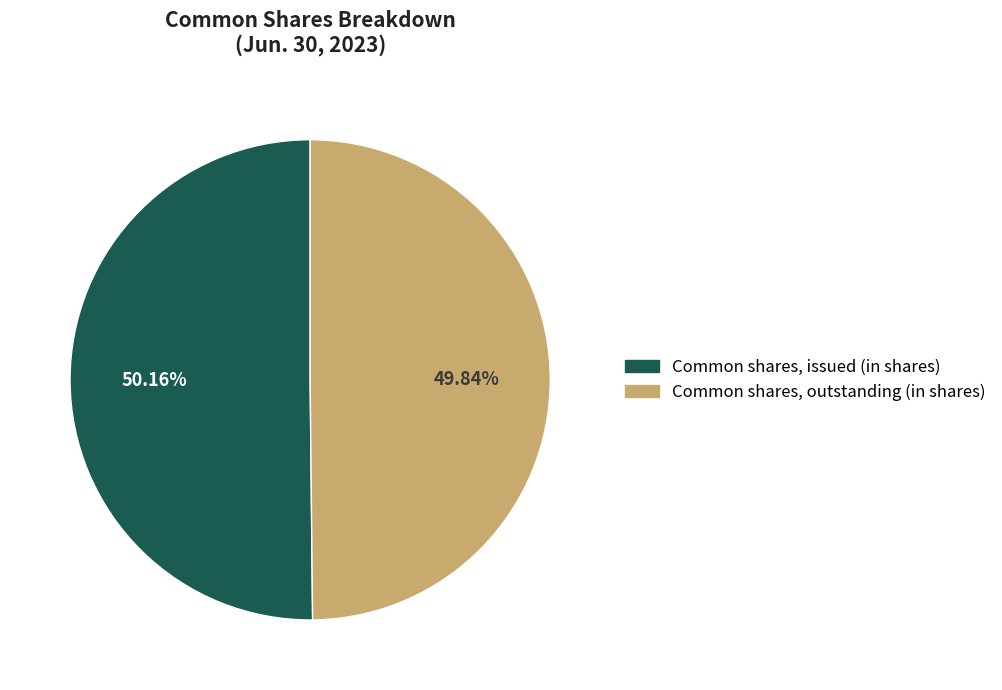

Is there a majority slice in this chart?

Yes